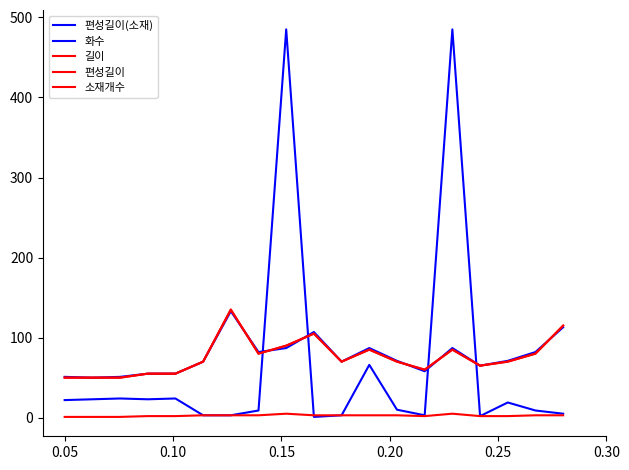

Is this an area chart (filled region under the line)?

No